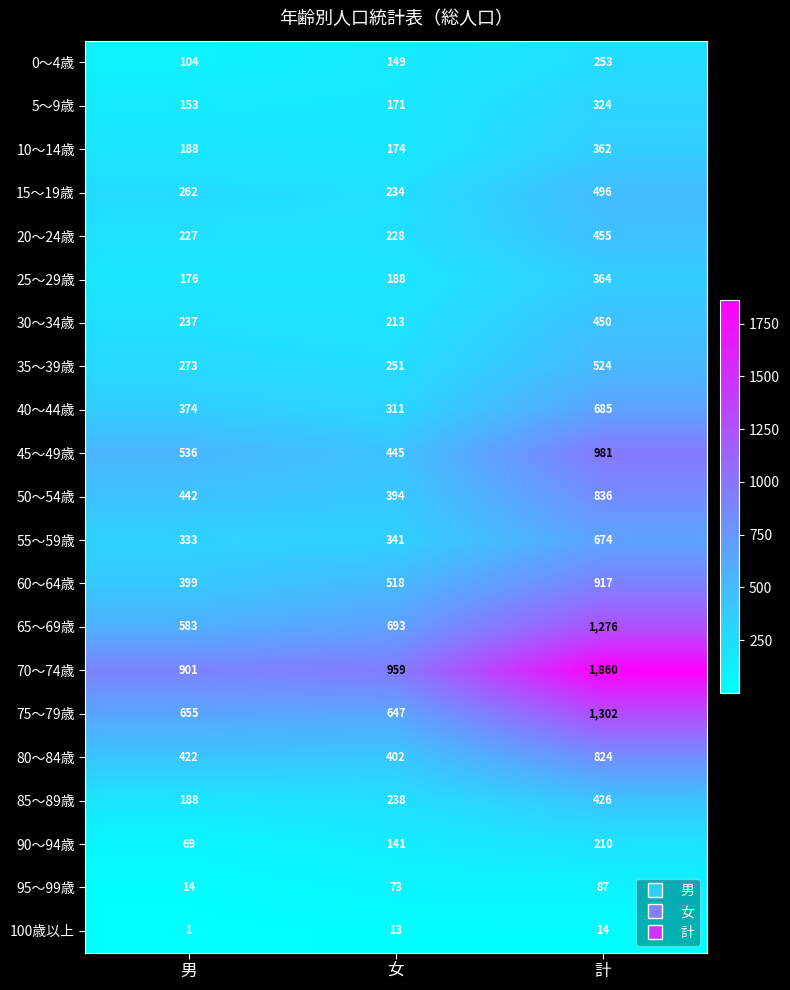

What is the difference between the highest and lowest values at 女?

946